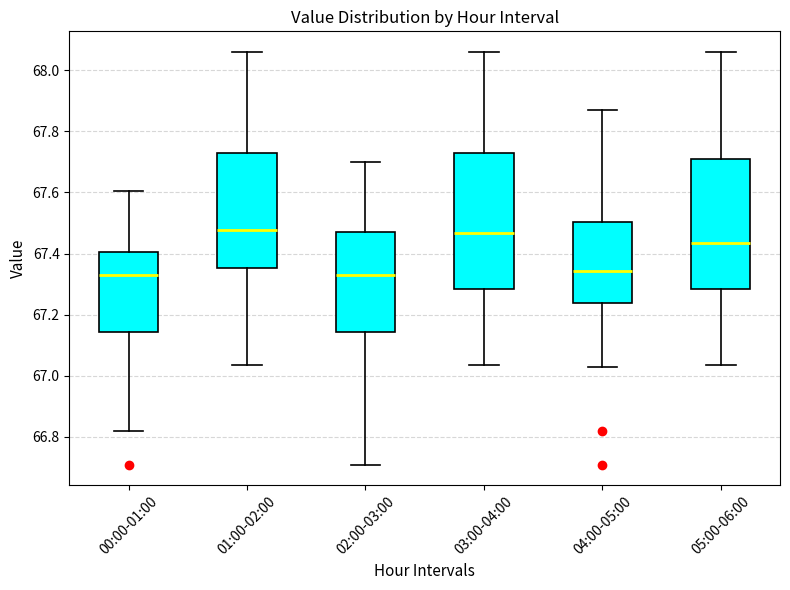

Which box is the tallest, from its lower edge to its upper edge?

03:00-04:00